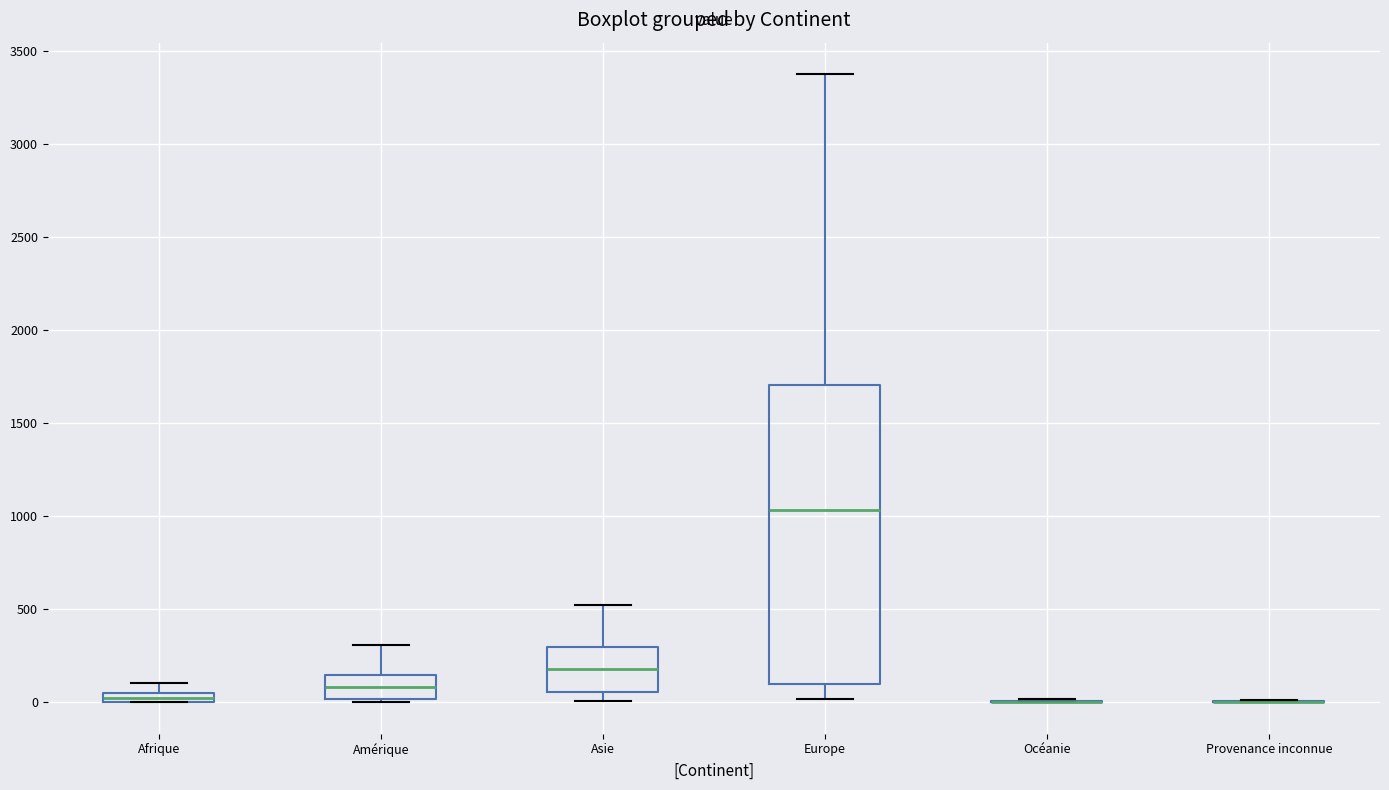

Where does the upper whisker of the box for Afrique end on the y-axis? The values are not printed on the chart, so give them approximately, as read against the axis.

100